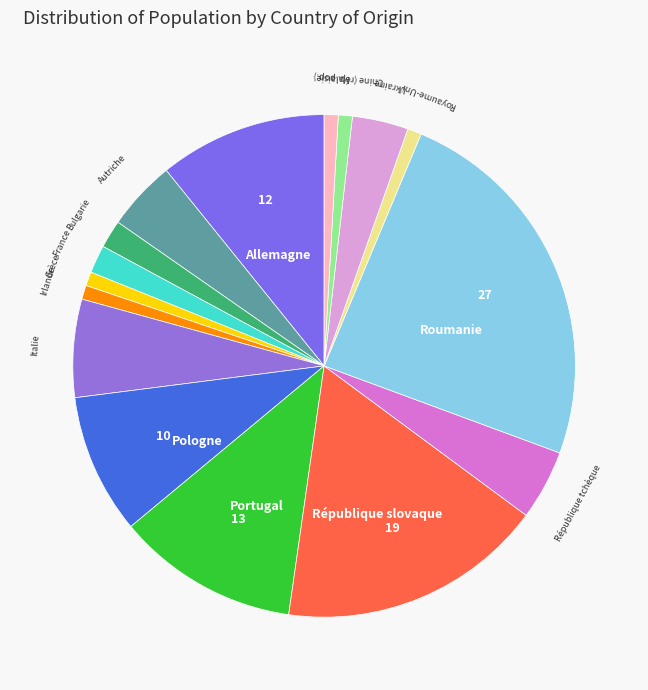

How many slices are in this pie chart?

16